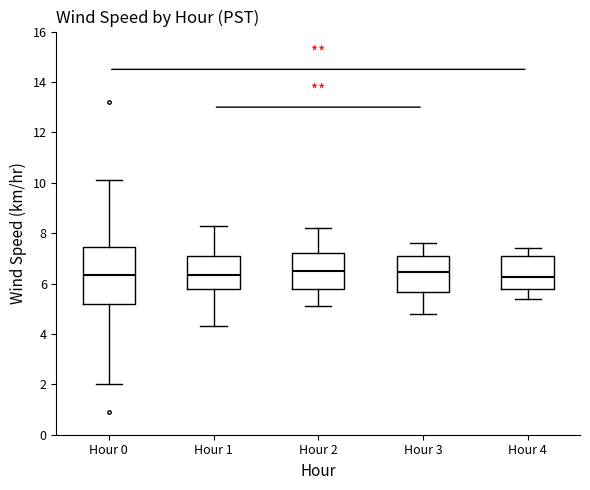

Reading left to right, read every box against the y-axis: the position of its median line, the range the box covers, and the ends of its whiskers. The values are not printed on the chart, so give them approximately, as read against the axis.

Hour 0: median 6.4, box 5.2 to 7.4, whiskers 2.0 to 10.2
Hour 1: median 6.4, box 5.8 to 7.2, whiskers 4.4 to 8.4
Hour 2: median 6.6, box 5.8 to 7.2, whiskers 5.2 to 8.2
Hour 3: median 6.4, box 5.6 to 7.2, whiskers 4.8 to 7.6
Hour 4: median 6.2, box 5.8 to 7.2, whiskers 5.4 to 7.4